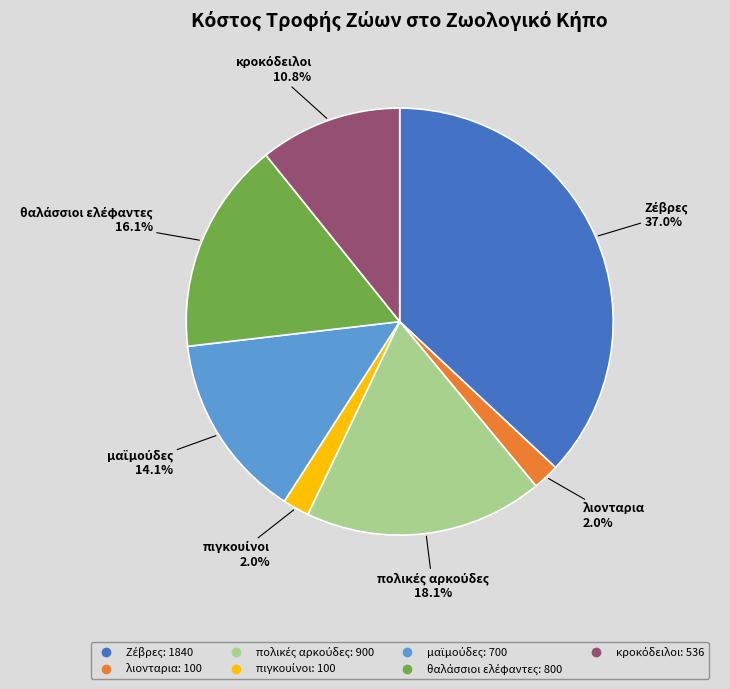

How many segments does this pie chart have?

7